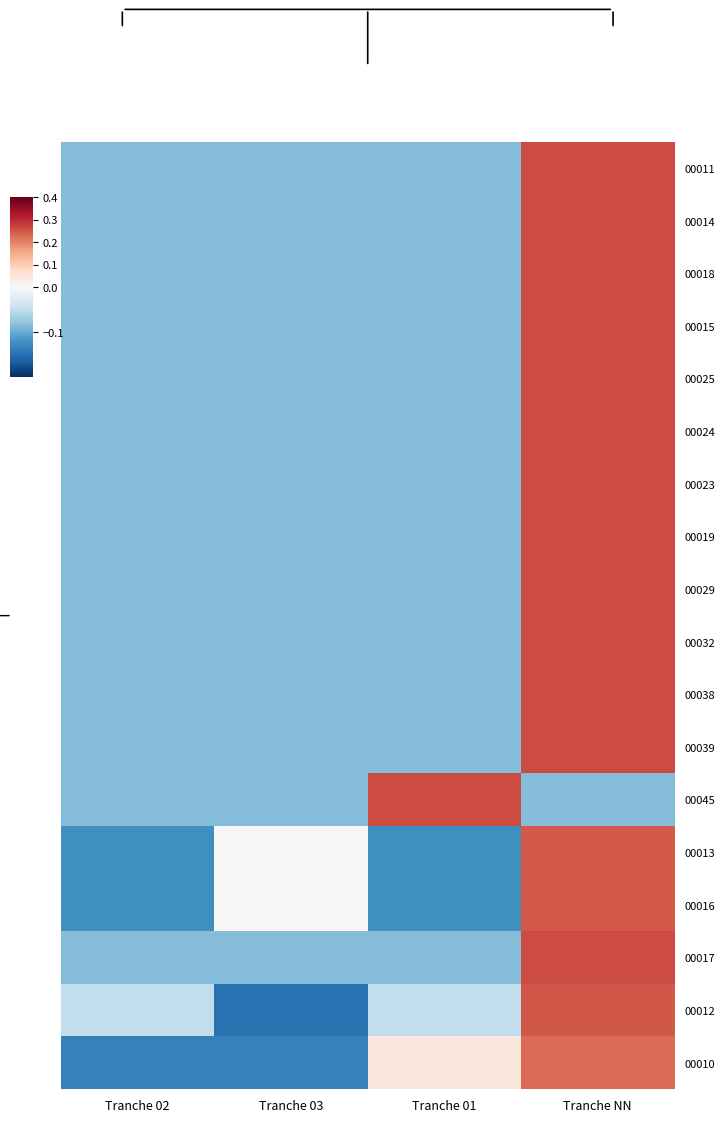

Reading left to right, transcribe all the data shown in this chart.

00011: Tranche 02=-0.1	Tranche 03=-0.1	Tranche 01=-0.1	Tranche NN=0.3
00014: Tranche 02=-0.1	Tranche 03=-0.1	Tranche 01=-0.1	Tranche NN=0.3
00018: Tranche 02=-0.1	Tranche 03=-0.1	Tranche 01=-0.1	Tranche NN=0.3
00015: Tranche 02=-0.1	Tranche 03=-0.1	Tranche 01=-0.1	Tranche NN=0.3
00025: Tranche 02=-0.1	Tranche 03=-0.1	Tranche 01=-0.1	Tranche NN=0.3
00024: Tranche 02=-0.1	Tranche 03=-0.1	Tranche 01=-0.1	Tranche NN=0.3
00023: Tranche 02=-0.1	Tranche 03=-0.1	Tranche 01=-0.1	Tranche NN=0.3
00019: Tranche 02=-0.1	Tranche 03=-0.1	Tranche 01=-0.1	Tranche NN=0.3
00029: Tranche 02=-0.1	Tranche 03=-0.1	Tranche 01=-0.1	Tranche NN=0.3
00032: Tranche 02=-0.1	Tranche 03=-0.1	Tranche 01=-0.1	Tranche NN=0.3
00038: Tranche 02=-0.1	Tranche 03=-0.1	Tranche 01=-0.1	Tranche NN=0.3
00039: Tranche 02=-0.1	Tranche 03=-0.1	Tranche 01=-0.1	Tranche NN=0.3
00045: Tranche 02=-0.1	Tranche 03=-0.1	Tranche 01=0.3	Tranche NN=-0.1
00013: Tranche 02=-0.1	Tranche 03=0.0	Tranche 01=-0.1	Tranche NN=0.2
00016: Tranche 02=-0.1	Tranche 03=0.0	Tranche 01=-0.1	Tranche NN=0.2
00017: Tranche 02=-0.1	Tranche 03=-0.1	Tranche 01=-0.1	Tranche NN=0.3
00012: Tranche 02=-0.0	Tranche 03=-0.1	Tranche 01=-0.0	Tranche NN=0.2
00010: Tranche 02=-0.1	Tranche 03=-0.1	Tranche 01=0.0	Tranche NN=0.2